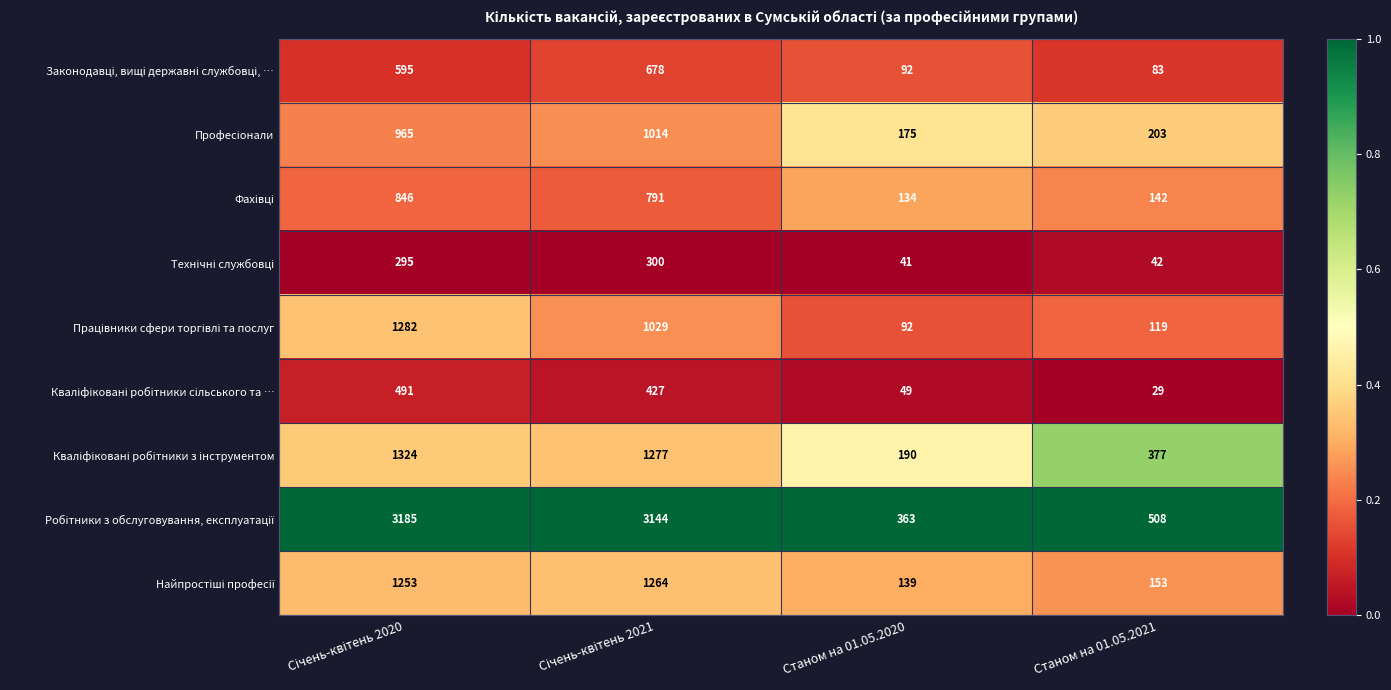

What is the smallest value displayed?

29